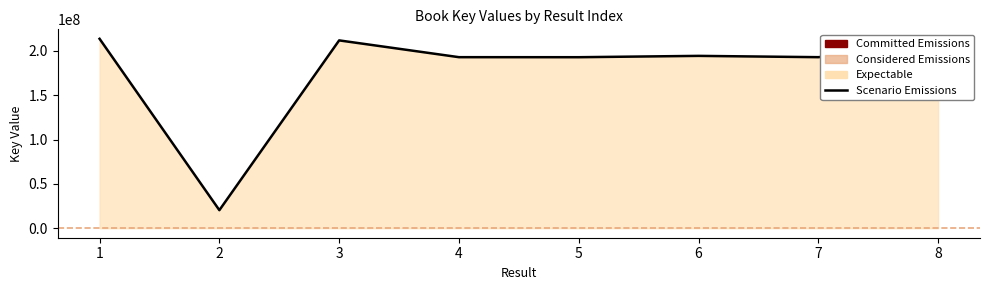

Approximately how many times larger is the value at 7 compared to 2?

9.5